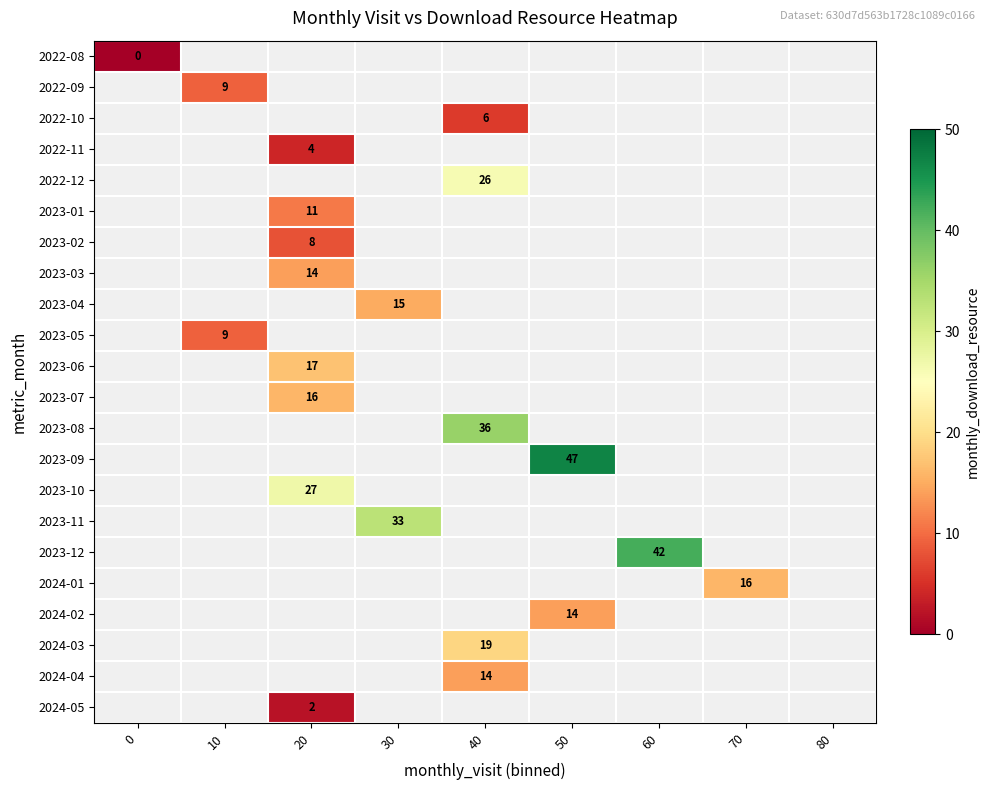

Is it true that 2022-11 equals 4 at 20?

True